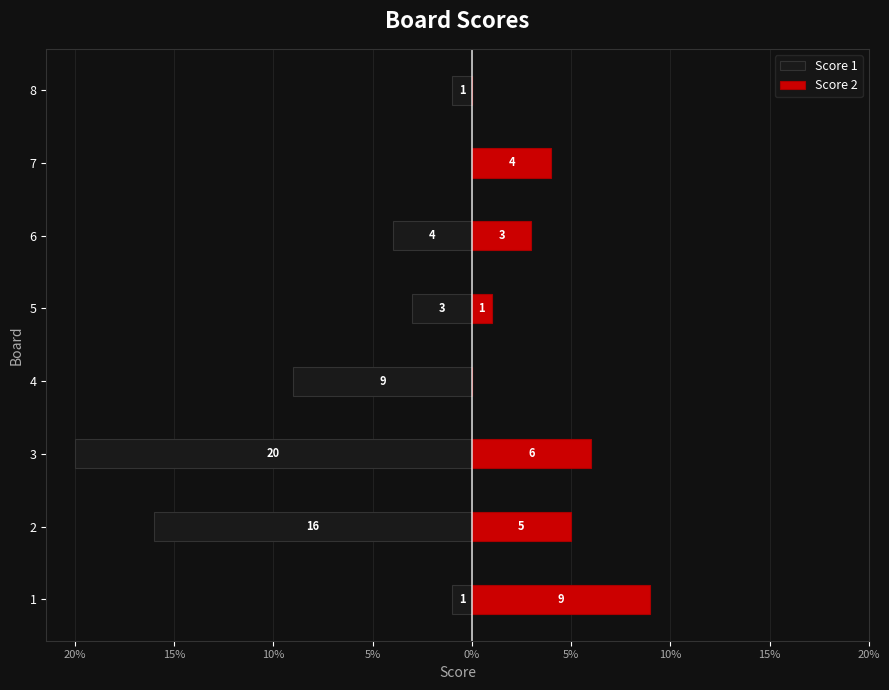

At 4, list the series in order from smallest to largest.

Score 1, Score 2